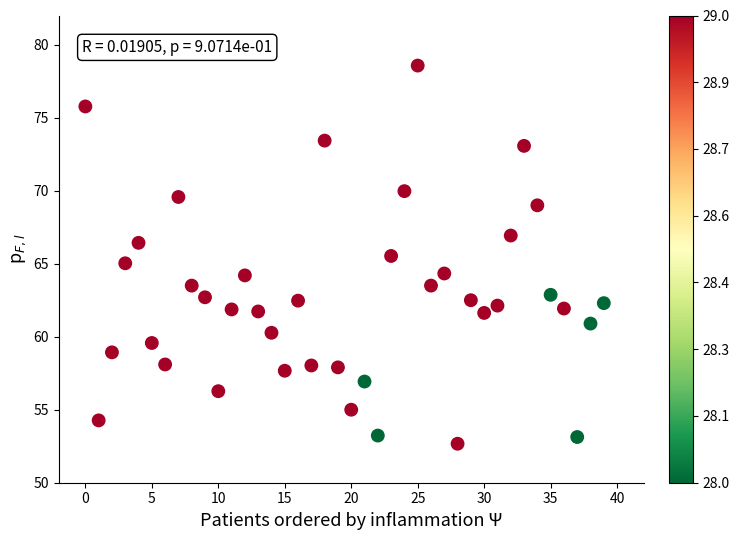

What is the range of Y values (max minus min)?

25.9